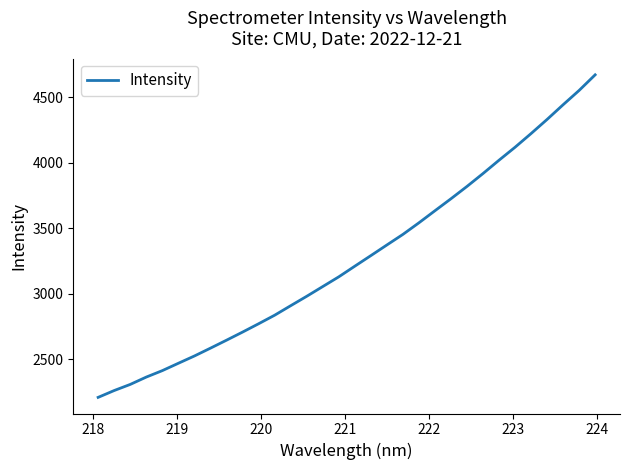

What is the maximum value shown in the chart?

4669.9